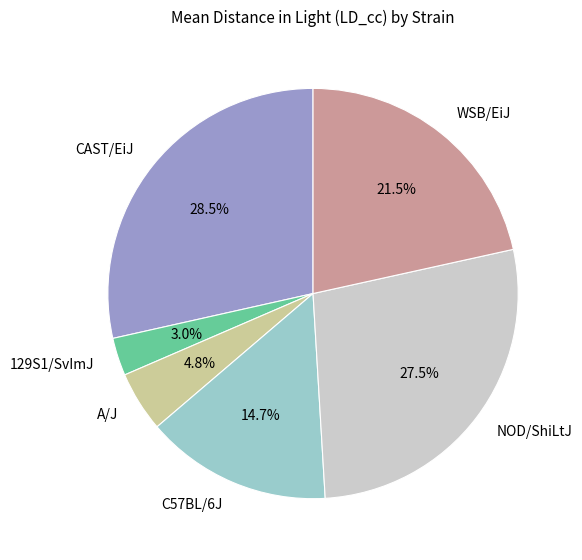

Rank the categories by value from lowest to highest.

129S1/SvImJ, A/J, C57BL/6J, WSB/EiJ, NOD/ShiLtJ, CAST/EiJ